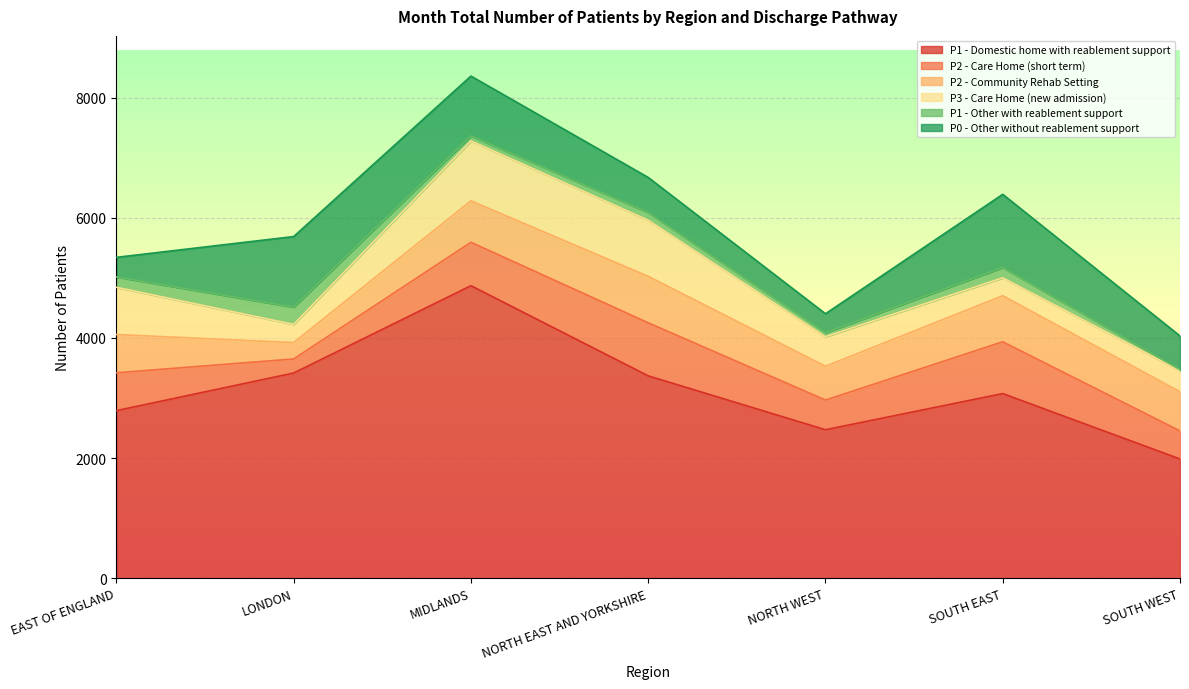

The P1 - Other with reablement support series shows 175 at NORTH EAST AND YORKSHIRE. True or false?

False